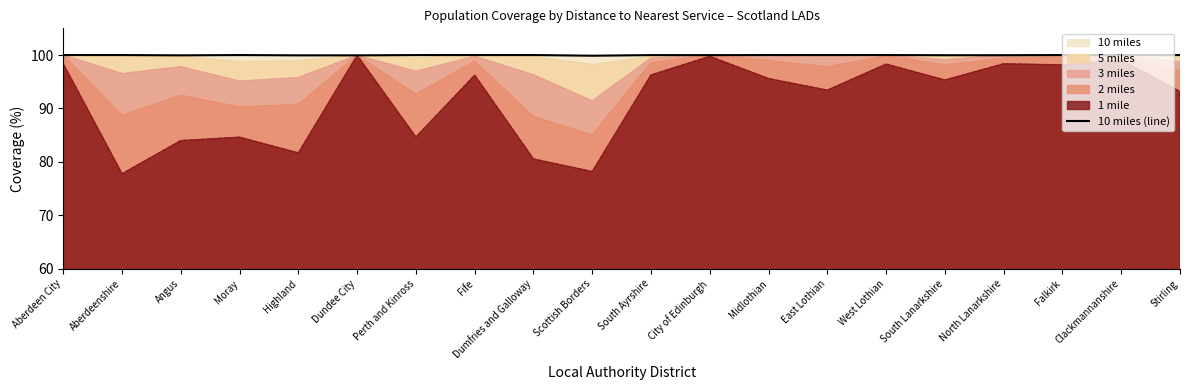

Does the chart have visible grid lines?

No